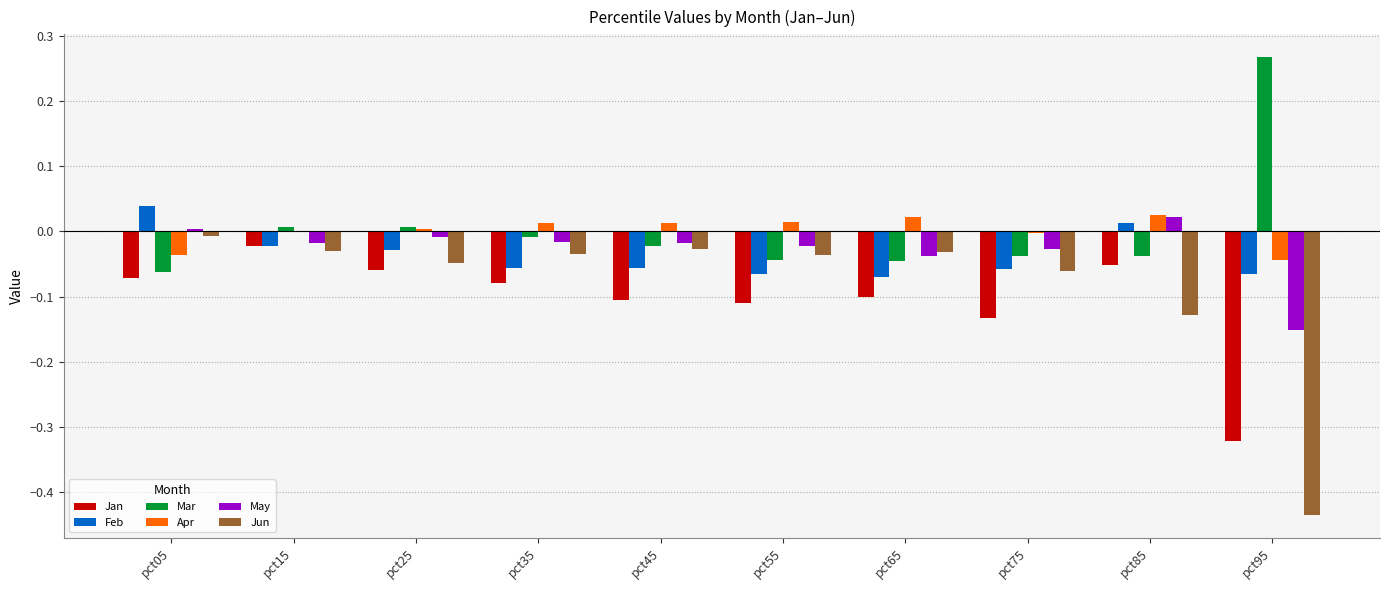

How many groups of bars are there?

10